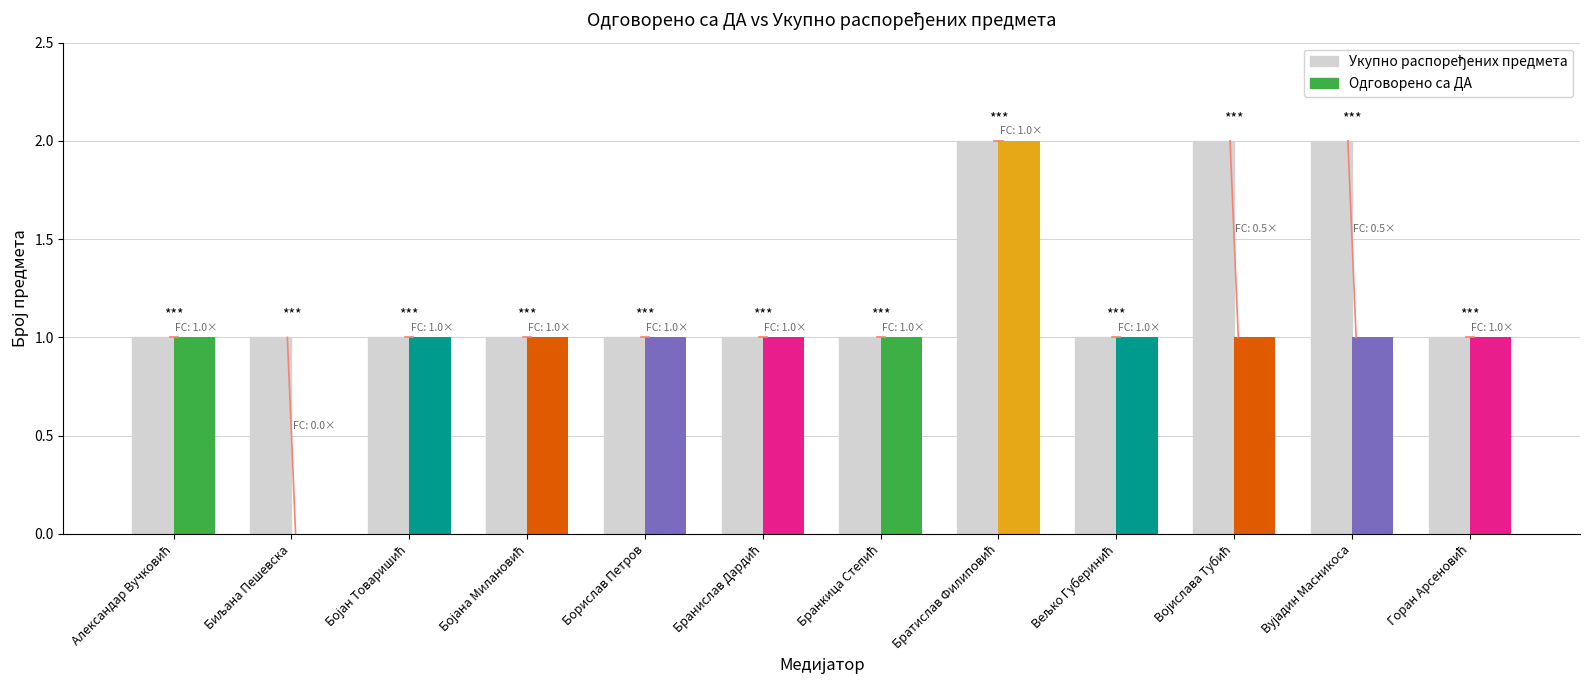

The chart shows a value of 1 at Александар Вучковић. True or false?

False